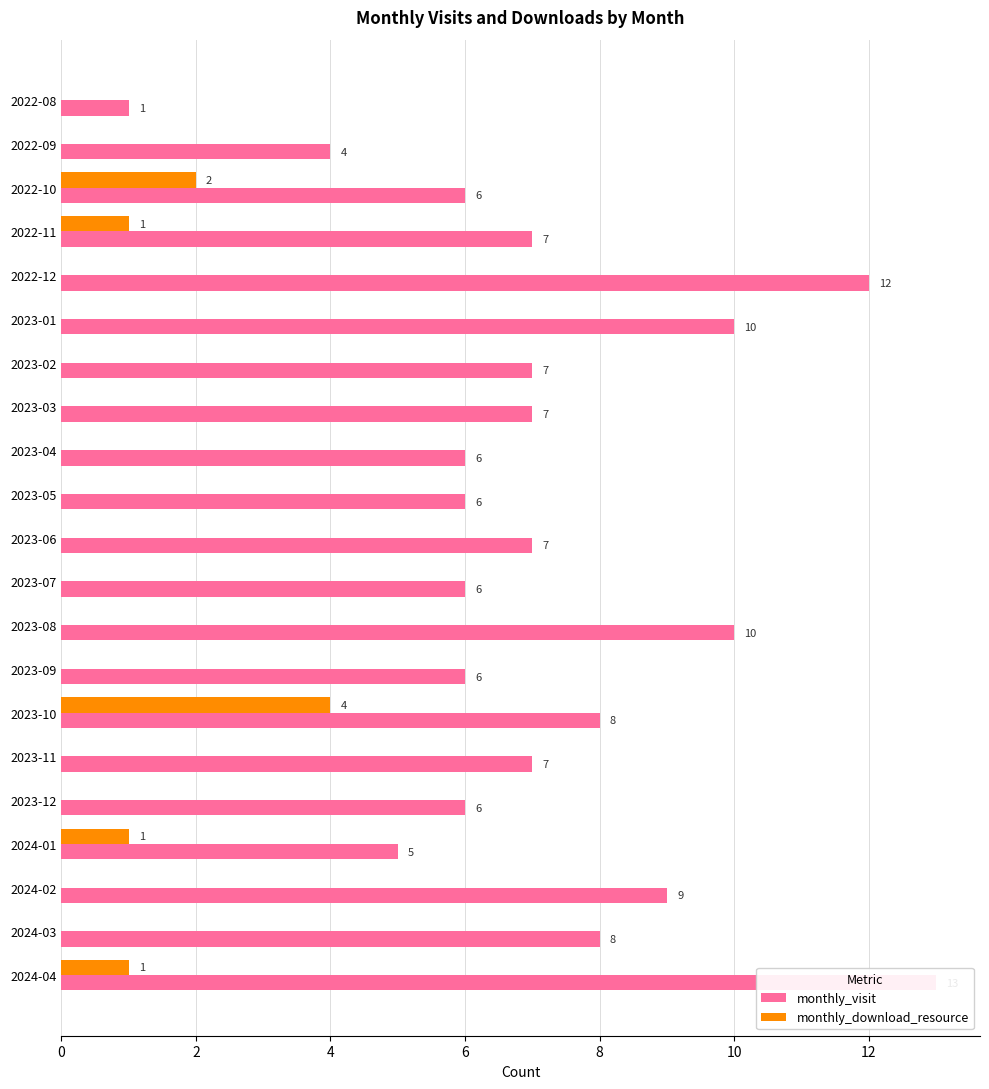

Rank the series at 2024-01 from highest to lowest value.

monthly_visit, monthly_download_resource